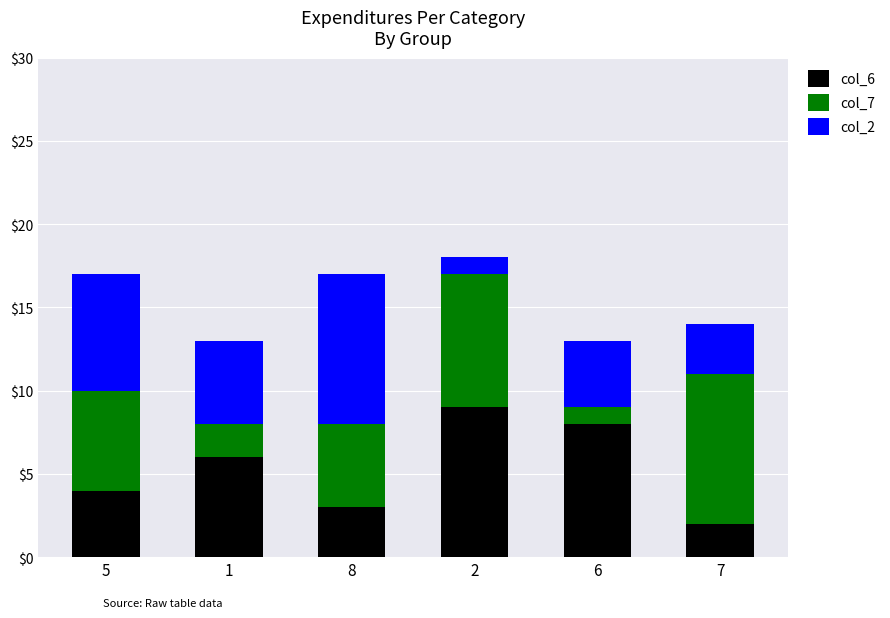

List the labels in order of col_6 value, largest first.

2, 6, 1, 5, 8, 7